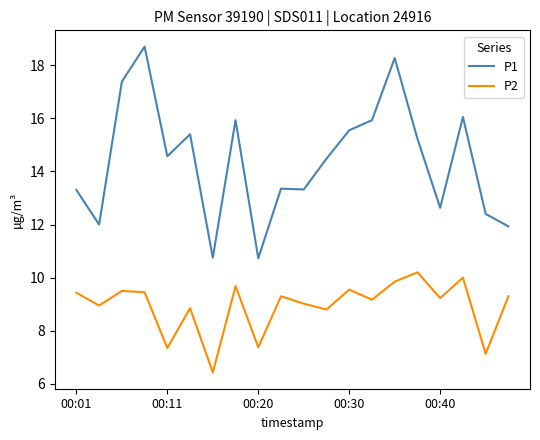

Which series has the largest total across all categories?

P1